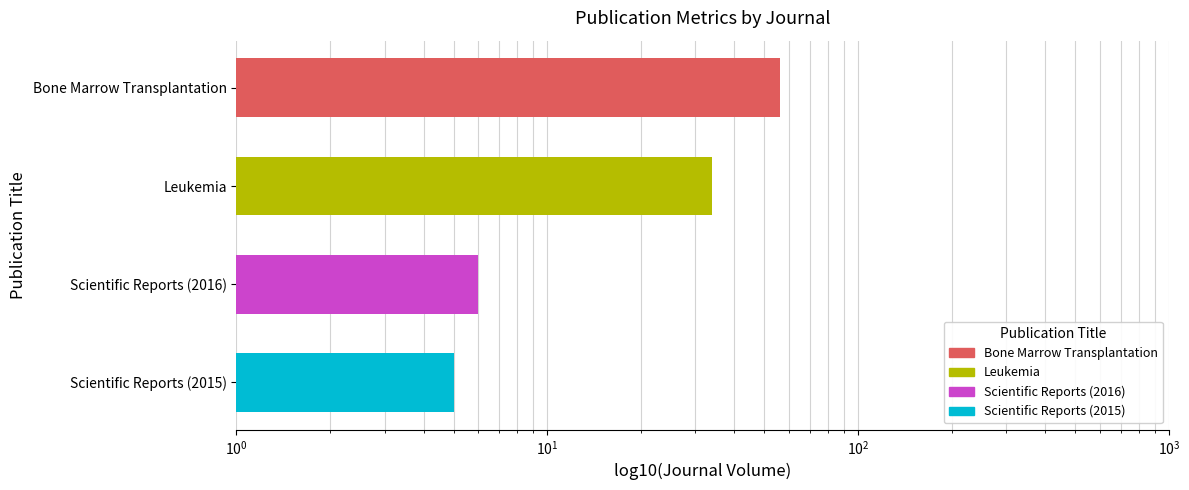

How many data points are less than 34?

2